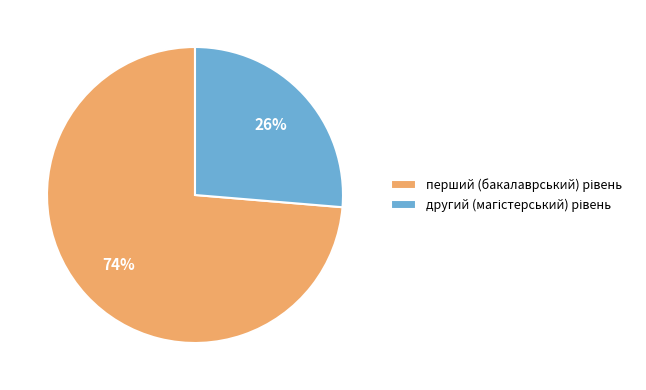

Count the number of slices in the pie.

2